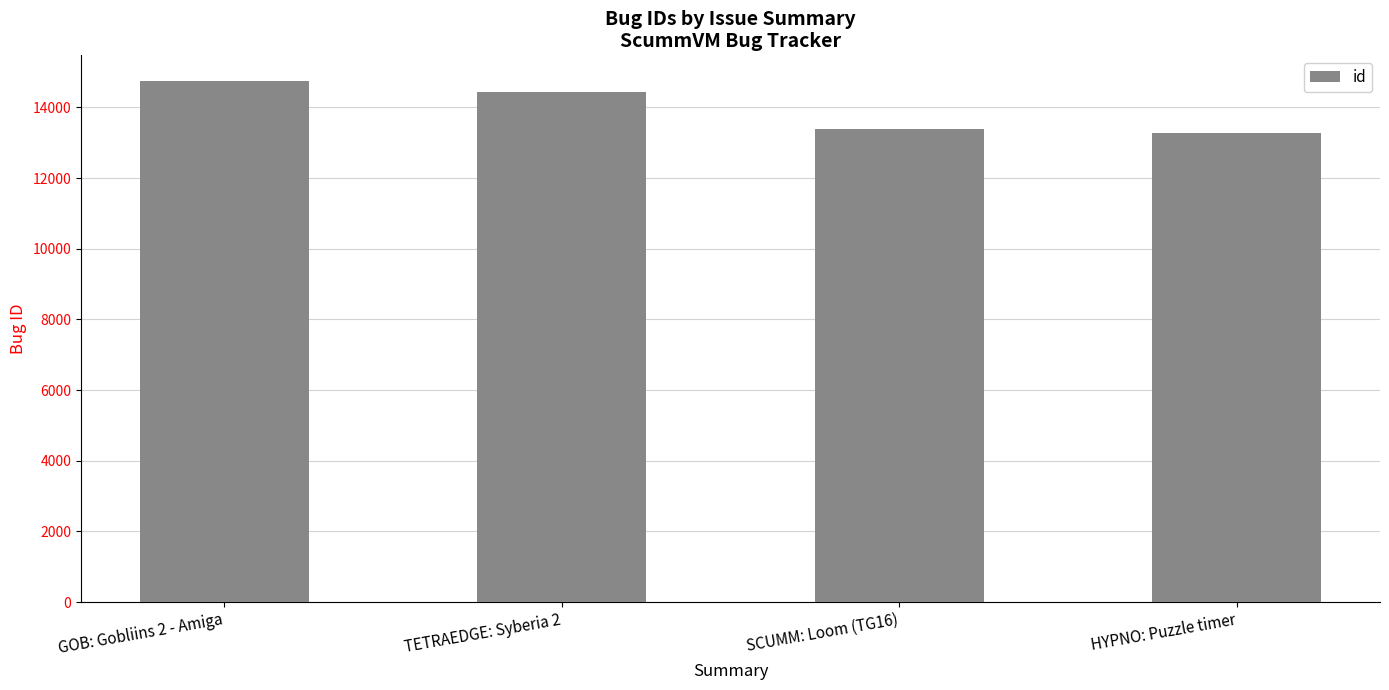

What is the ratio of the value at SCUMM: Loom (TG16) to the value at GOB: Gobliins 2 - Amiga?

0.9